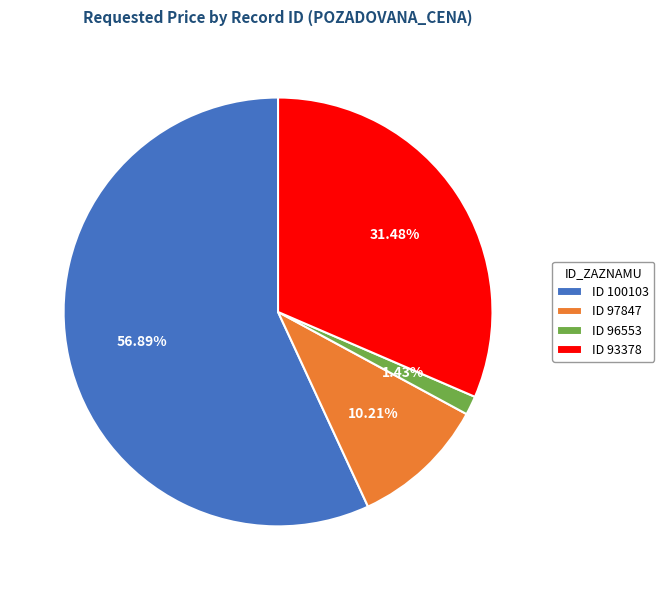

How many segments does this pie chart have?

4